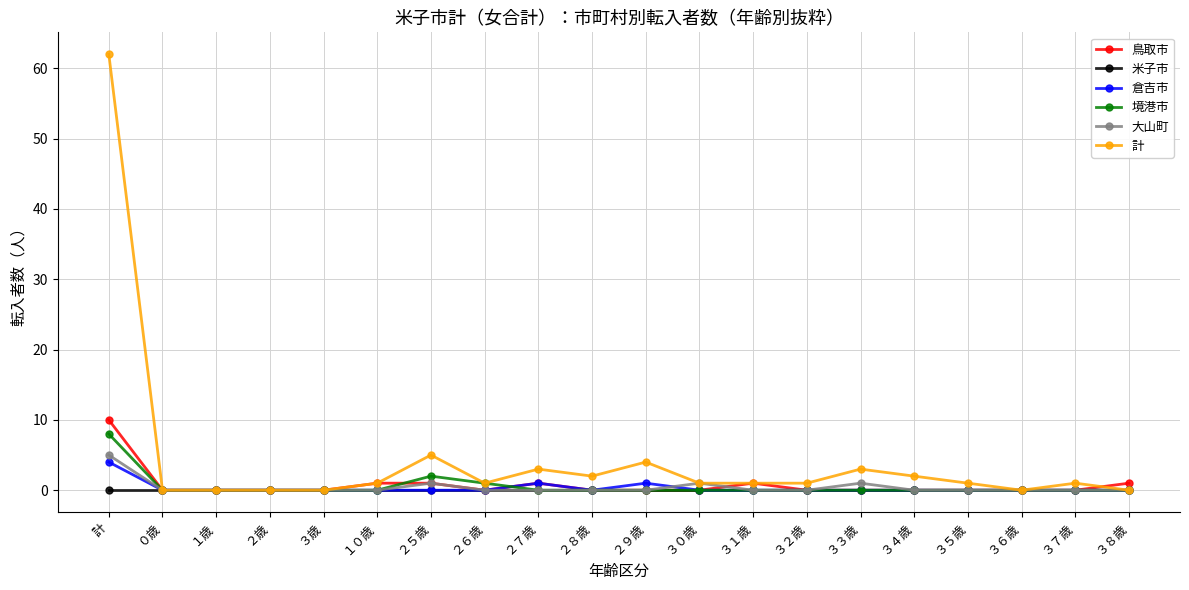

Reading right to left, transcribe all the data shown in this chart.

鳥取市: ３８歳=1	３７歳=0	３６歳=0	３５歳=0	３４歳=0	３３歳=0	３２歳=0	３１歳=1	３０歳=0	２９歳=0	２８歳=0	２７歳=1	２６歳=0	２５歳=1	１０歳=1	３歳=0	２歳=0	１歳=0	０歳=0	計=10
米子市: ３８歳=0	３７歳=0	３６歳=0	３５歳=0	３４歳=0	３３歳=0	３２歳=0	３１歳=0	３０歳=0	２９歳=0	２８歳=0	２７歳=0	２６歳=0	２５歳=0	１０歳=0	３歳=0	２歳=0	１歳=0	０歳=0	計=0
倉吉市: ３８歳=0	３７歳=0	３６歳=0	３５歳=0	３４歳=0	３３歳=0	３２歳=0	３１歳=0	３０歳=0	２９歳=1	２８歳=0	２７歳=1	２６歳=0	２５歳=0	１０歳=0	３歳=0	２歳=0	１歳=0	０歳=0	計=4
境港市: ３８歳=0	３７歳=0	３６歳=0	３５歳=0	３４歳=0	３３歳=0	３２歳=0	３１歳=0	３０歳=0	２９歳=0	２８歳=0	２７歳=0	２６歳=1	２５歳=2	１０歳=0	３歳=0	２歳=0	１歳=0	０歳=0	計=8
大山町: ３８歳=0	３７歳=0	３６歳=0	３５歳=0	３４歳=0	３３歳=1	３２歳=0	３１歳=0	３０歳=1	２９歳=0	２８歳=0	２７歳=0	２６歳=0	２５歳=1	１０歳=0	３歳=0	２歳=0	１歳=0	０歳=0	計=5
計: ３８歳=0	３７歳=1	３６歳=0	３５歳=1	３４歳=2	３３歳=3	３２歳=1	３１歳=1	３０歳=1	２９歳=4	２８歳=2	２７歳=3	２６歳=1	２５歳=5	１０歳=1	３歳=0	２歳=0	１歳=0	０歳=0	計=62